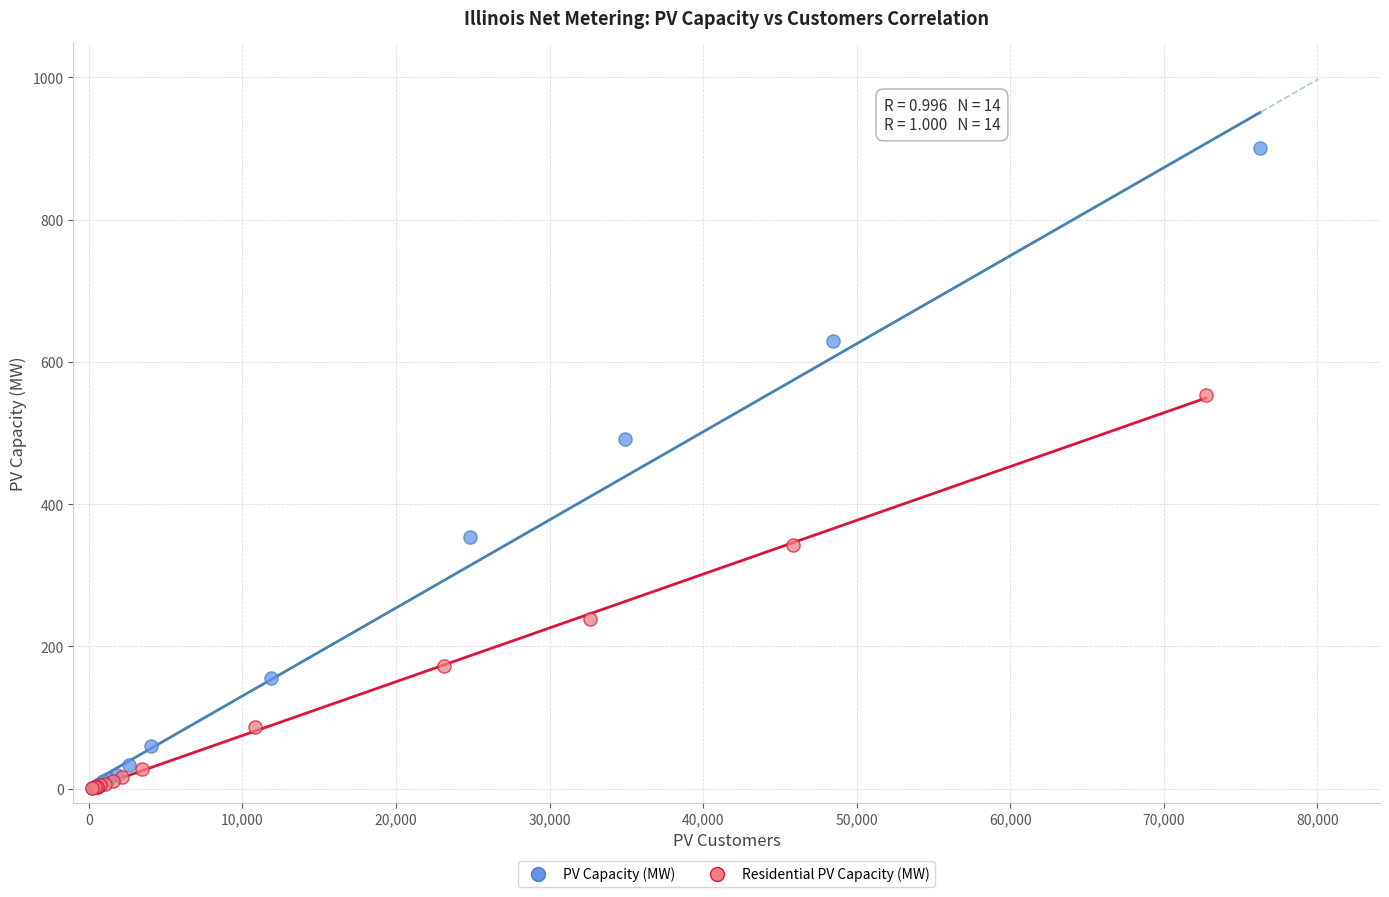

Which series contains the highest Y value?

PV Capacity (MW)